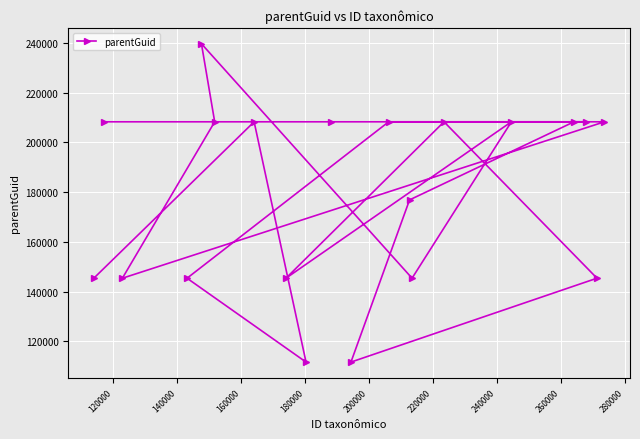

What is the value of the 4th point from the left?

145367